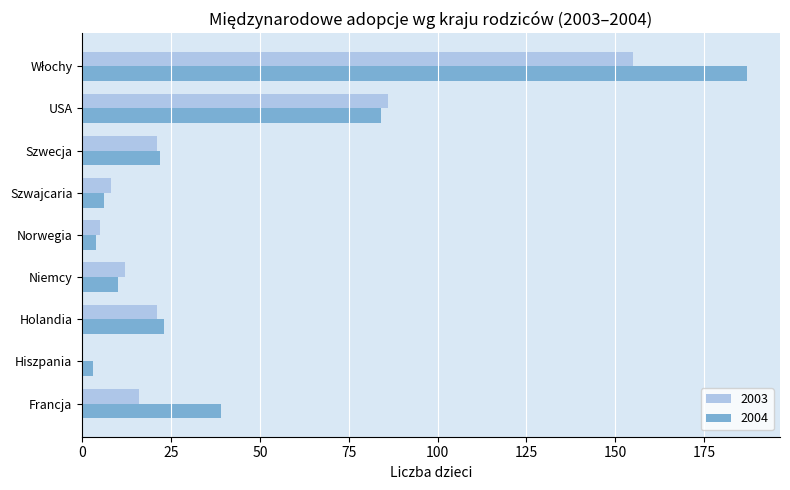

Is the value of 2004 at Szwecja greater than the value of 2003 at Francja?

Yes